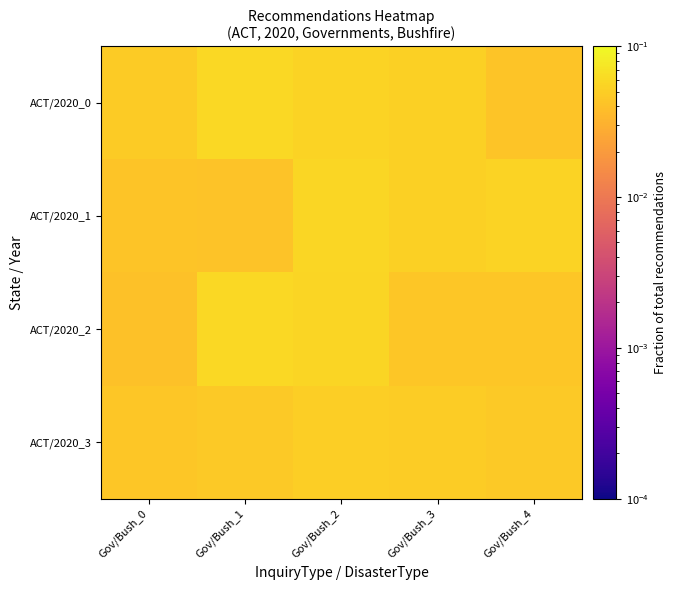

Which series has the largest total across all categories?

ACT/2020_0